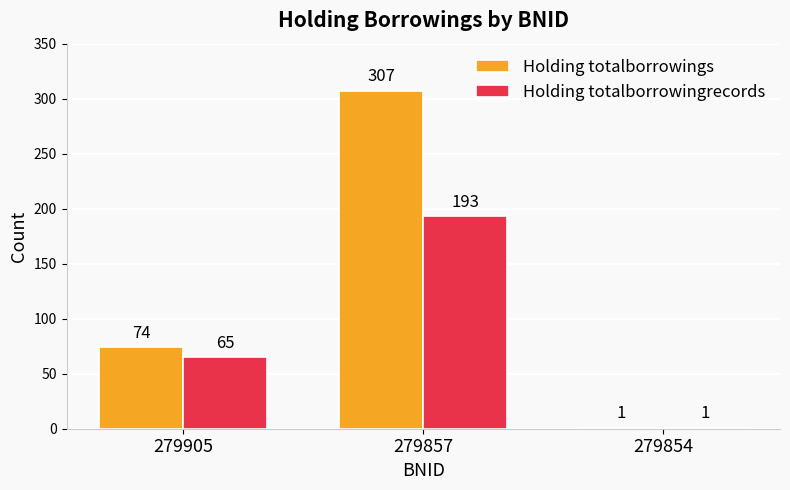

How many data points does each series have?

3